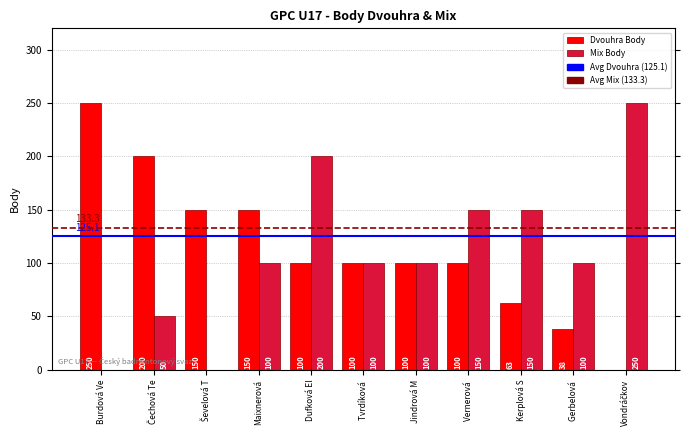

What is the approximate value of Mix Body at Tvrdíková ?

100